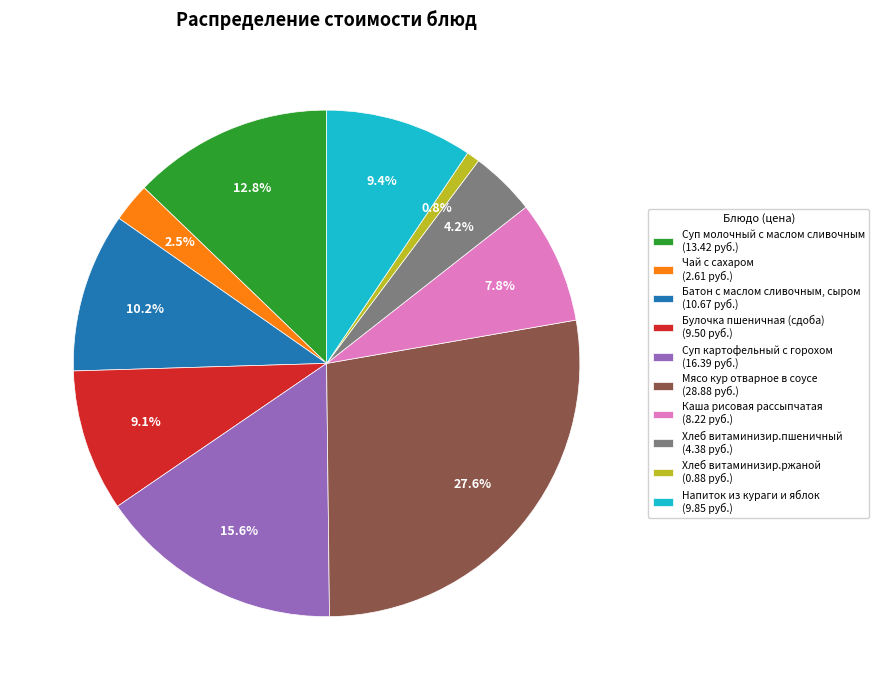

What percentage is the Хлеб витаминизир.ржаной slice, to the nearest percent?

1%